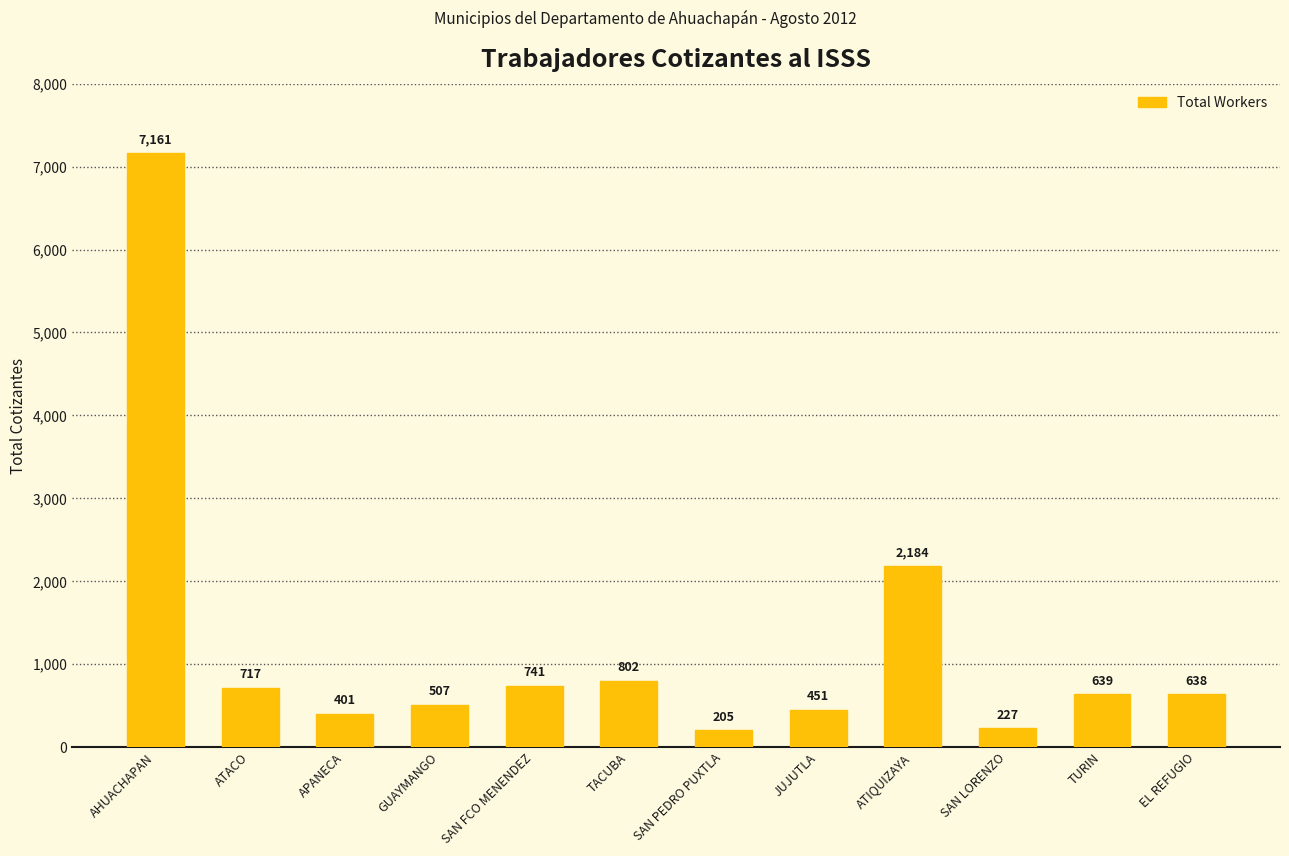

List the labels in order of value, smallest first.

SAN PEDRO PUXTLA, SAN LORENZO, APANECA, JUJUTLA, GUAYMANGO, EL REFUGIO, TURIN, ATACO, SAN FCO MENENDEZ, TACUBA, ATIQUIZAYA, AHUACHAPAN